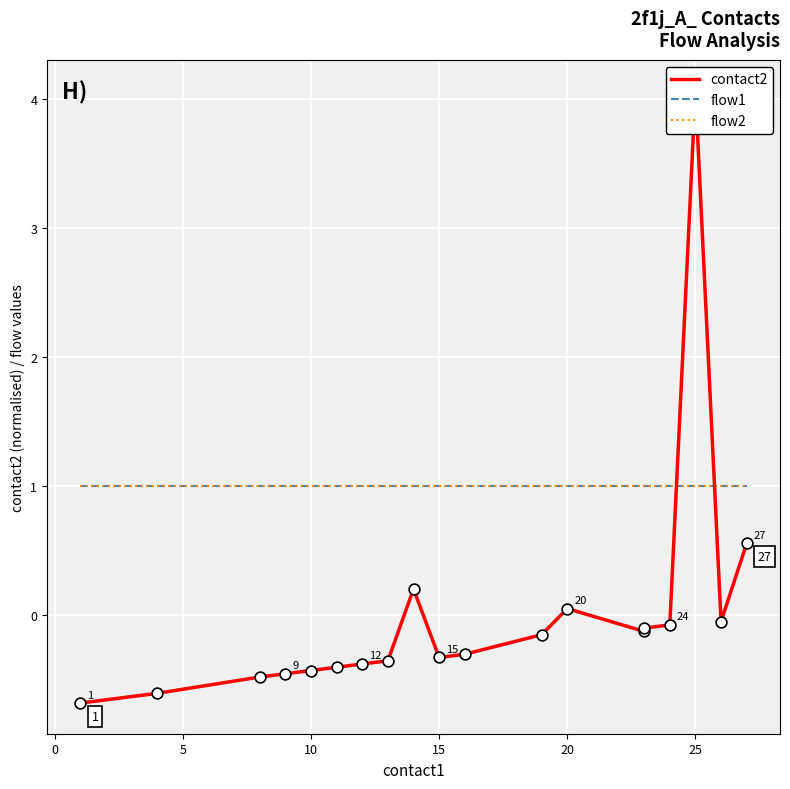

What are all the series names shown in the legend?

contact2, flow1, flow2